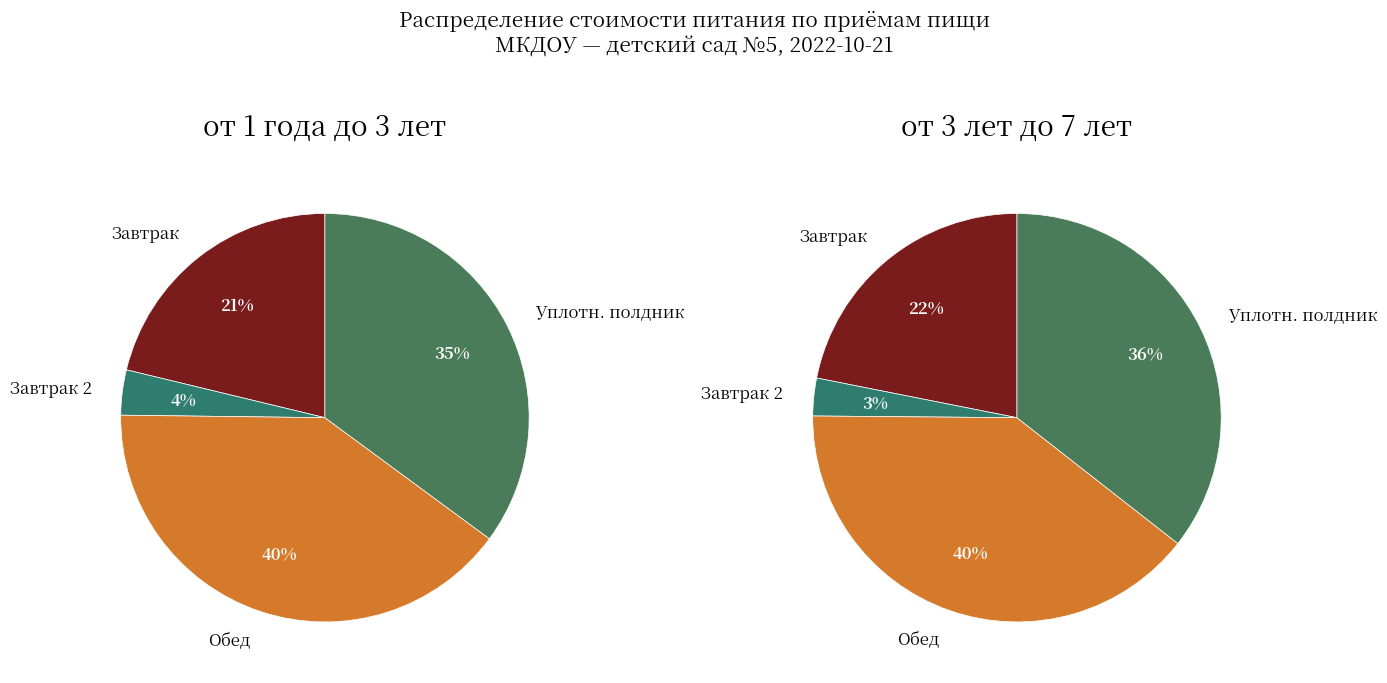

Is there a majority slice in this chart?

No